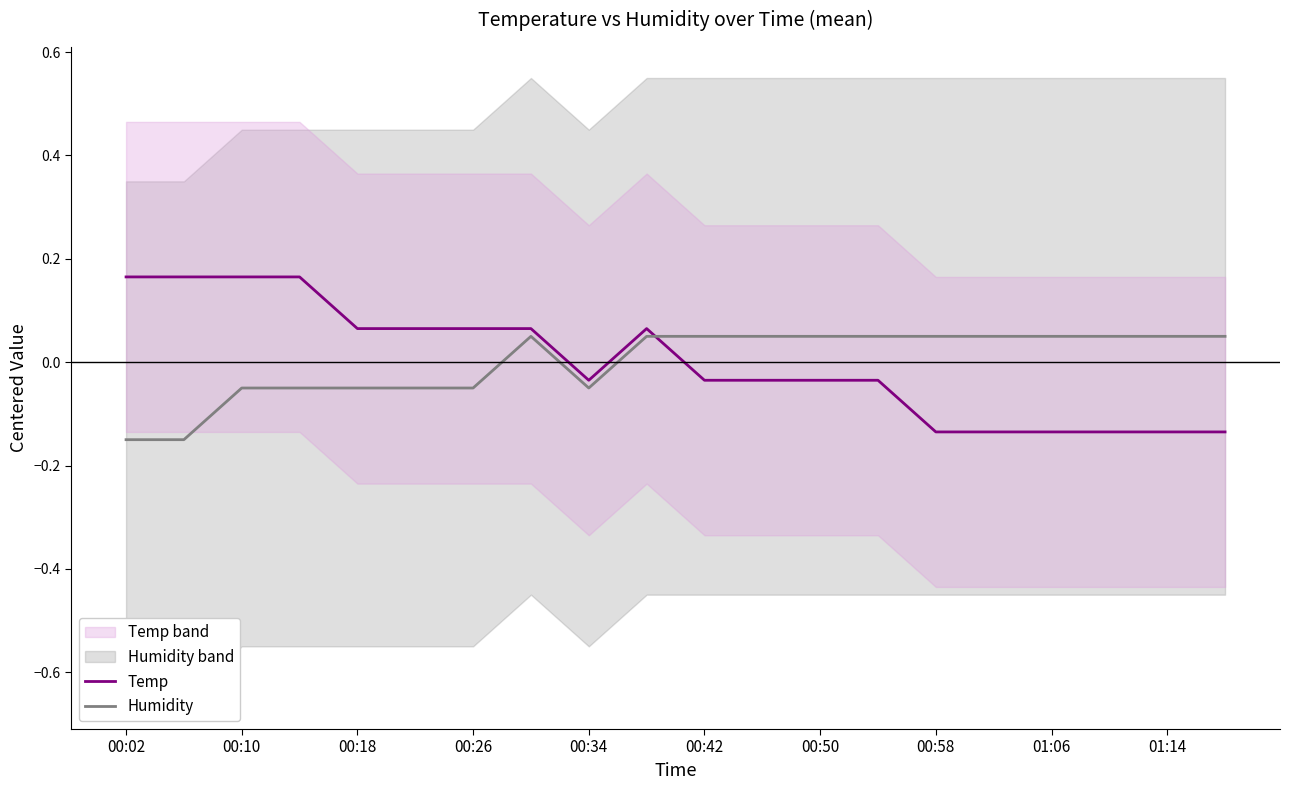

Which series ends up on top after the final intersection of Temp and Humidity?

Humidity